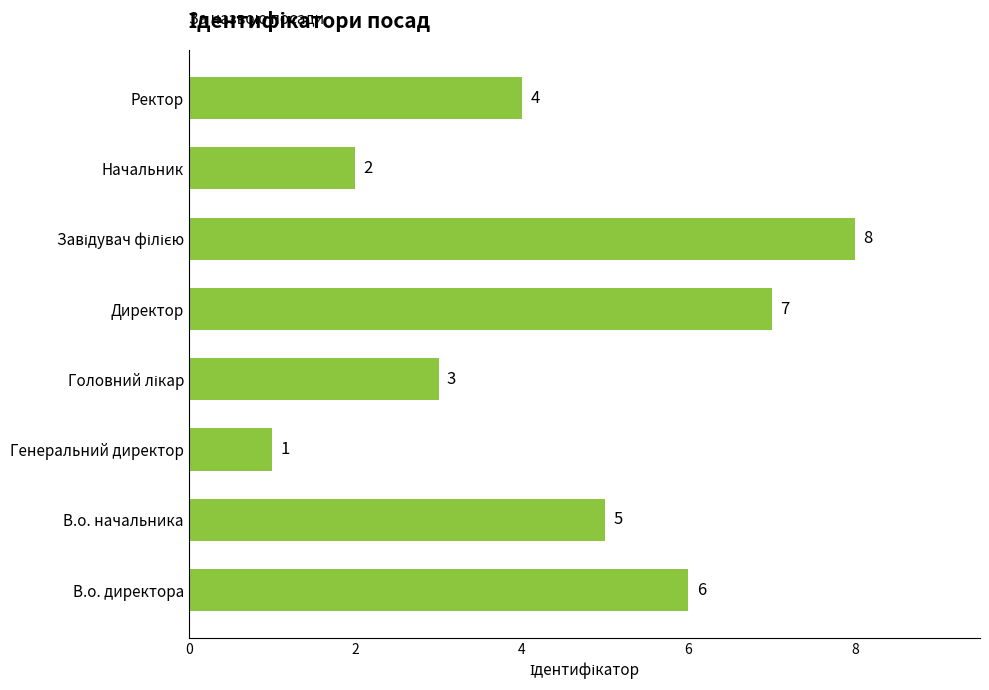

What is the change in value from Начальник to Ректор?

+2